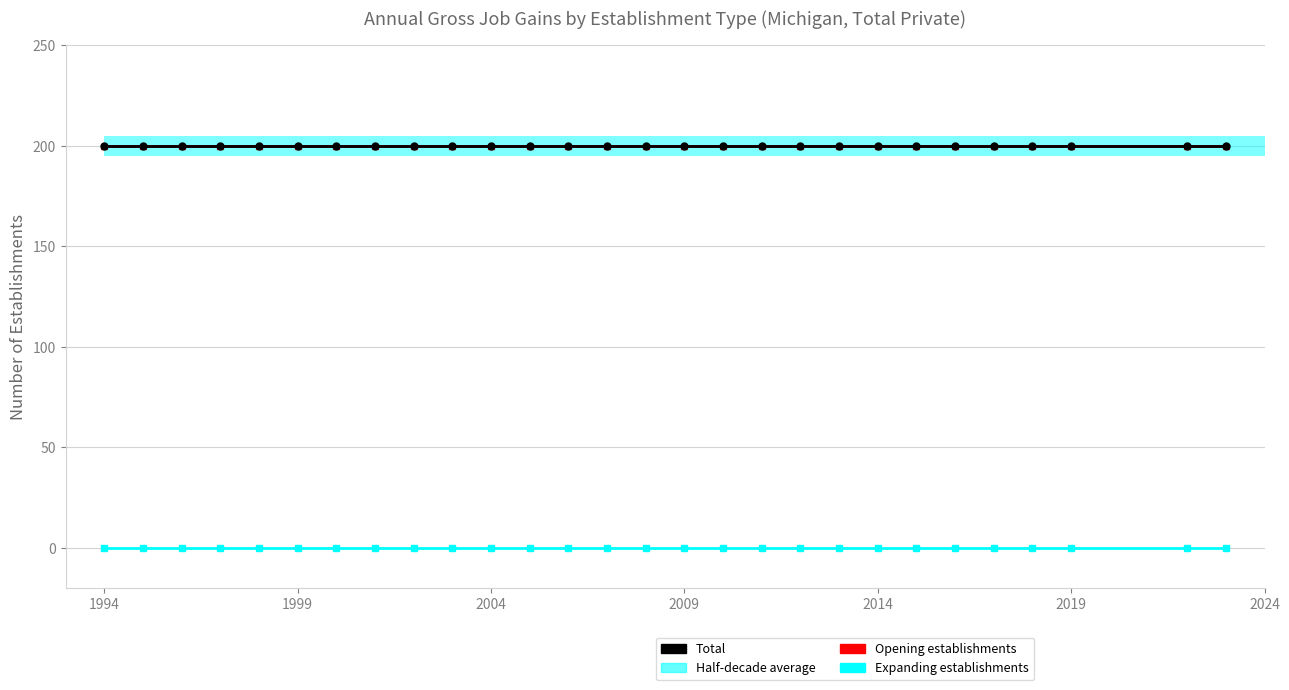

What is the value of the Total bar at the 21st from the left?

200